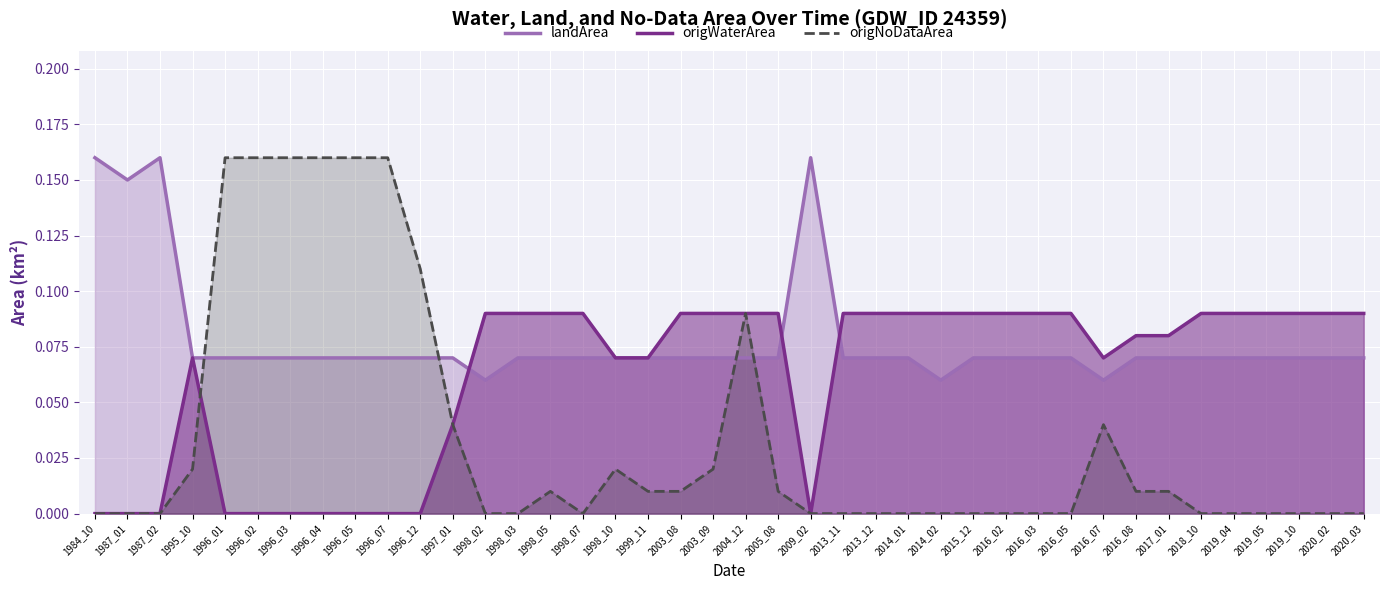

In landArea, how many points are higher than both neighbors (excluding endpoints)?

2